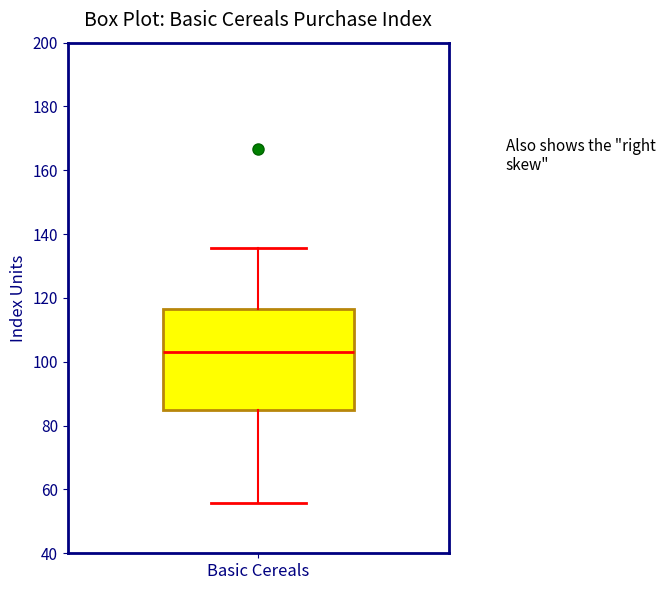

Where does the median line of the box for Basic Cereals sit on the y-axis? The values are not printed on the chart, so give them approximately, as read against the axis.

104